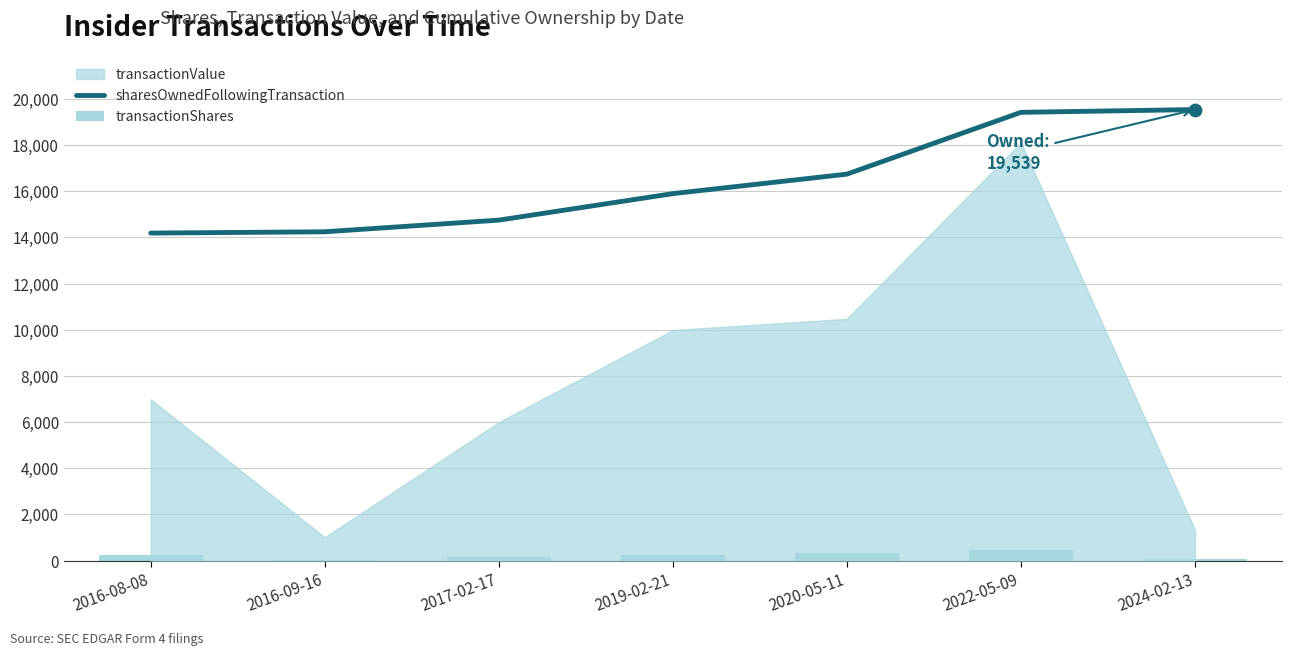

At how many categories does at least one series exceed 10817?

7